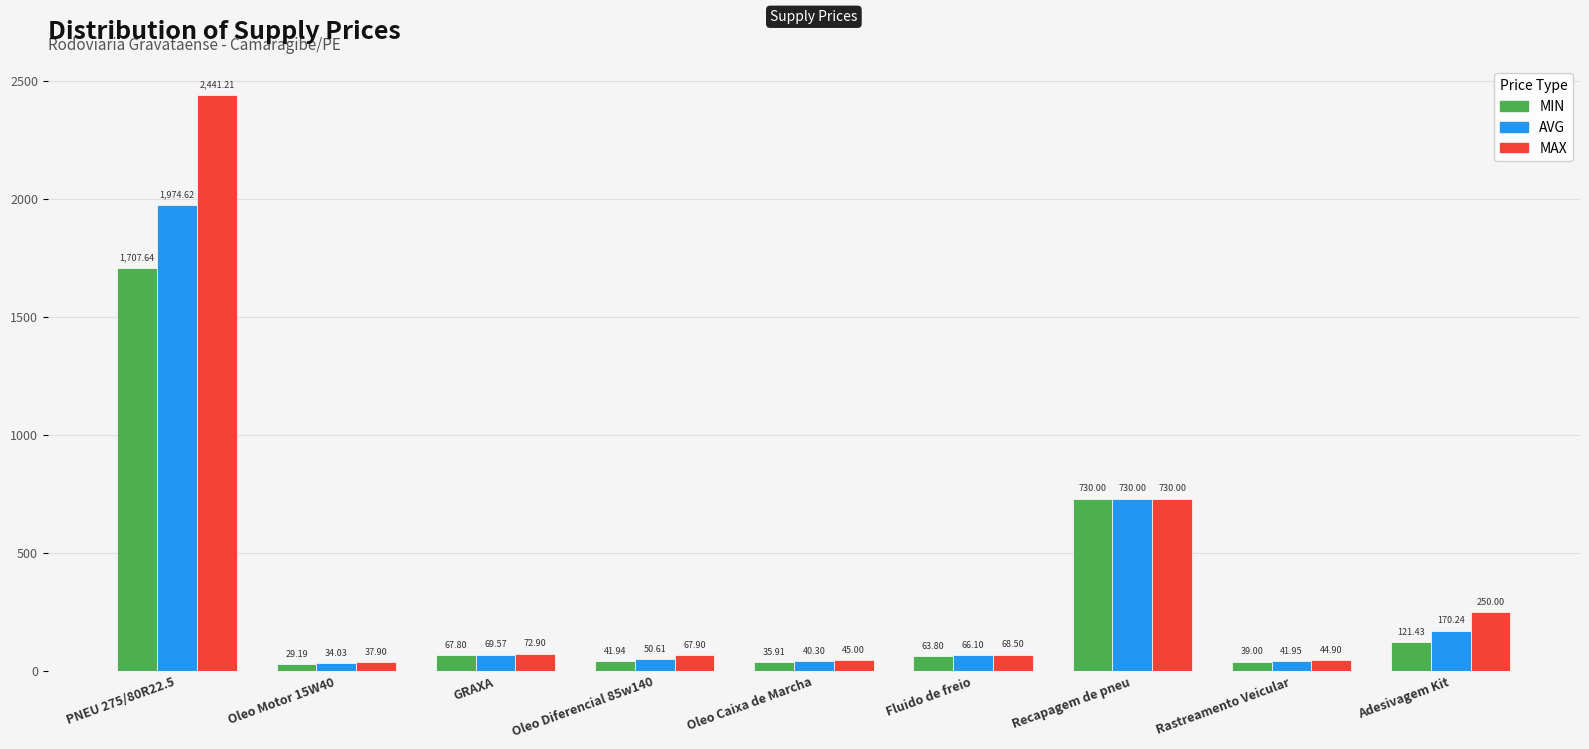

What is the label of the 7th bar from the right?

GRAXA